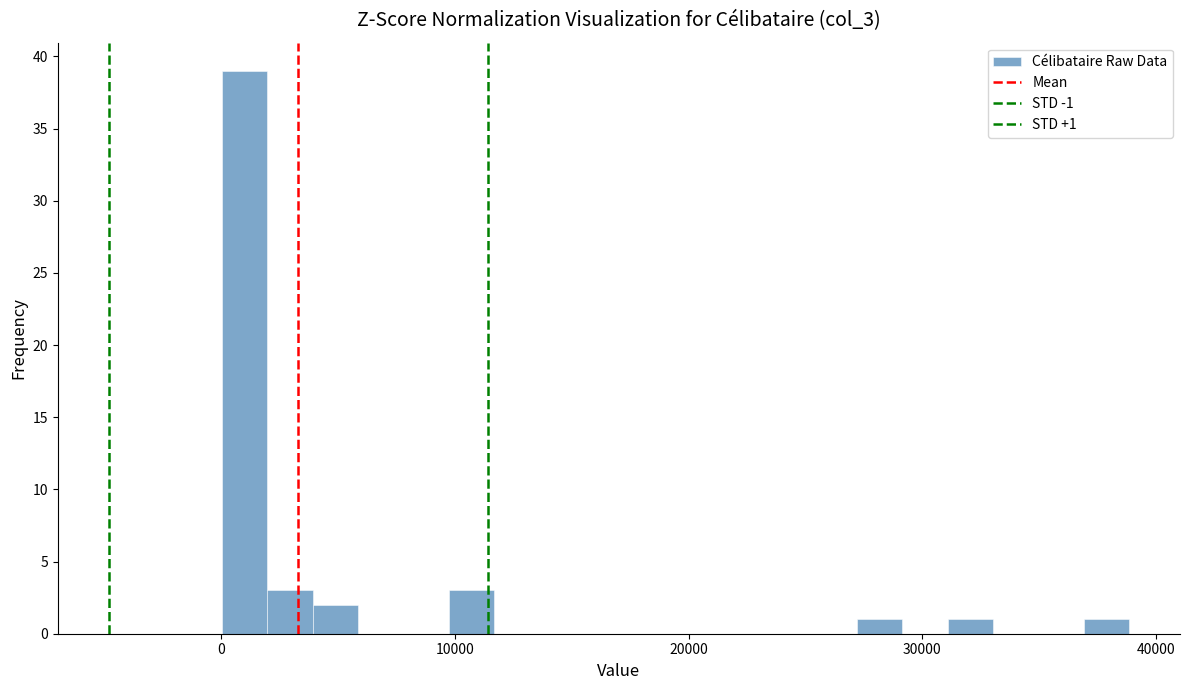

Around what value on the x-axis is the tallest bar? Give the approximate position of its centre, as read against the axis.

1000